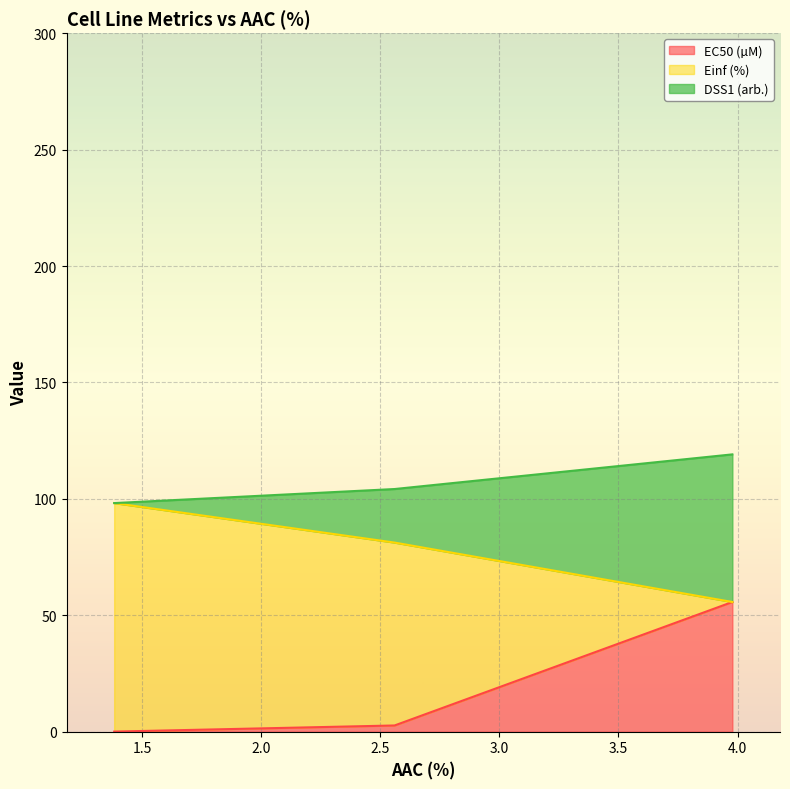

What is the highest value of the EC50 (µM) series?

55.7